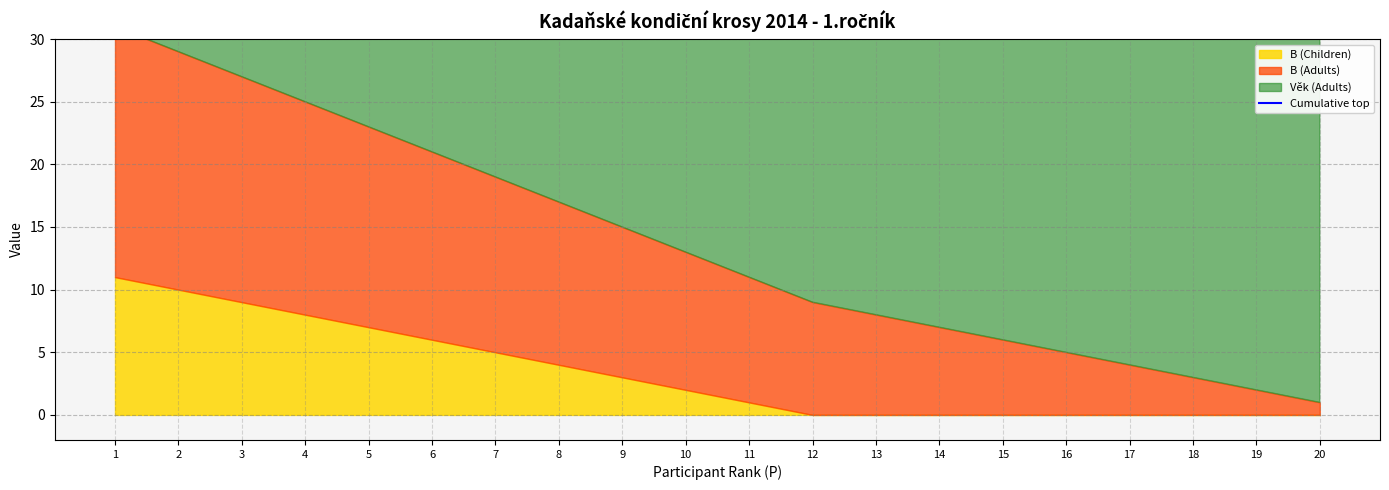

The chart shows a value of 84 at 19. True or false?

False